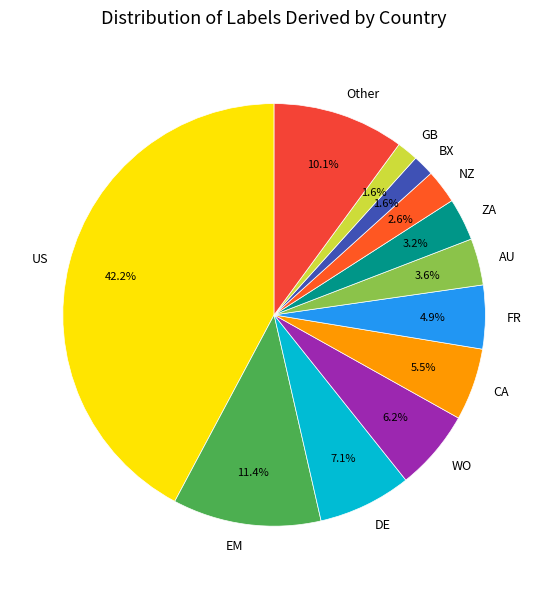

Does any single category account for the majority?

No